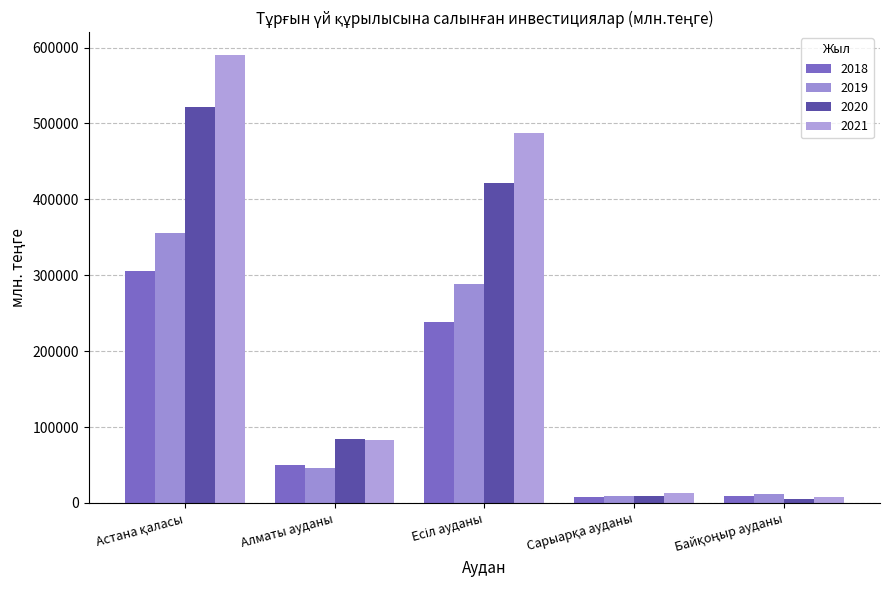

Which category has the highest value in the 2019 series?

Астана қаласы